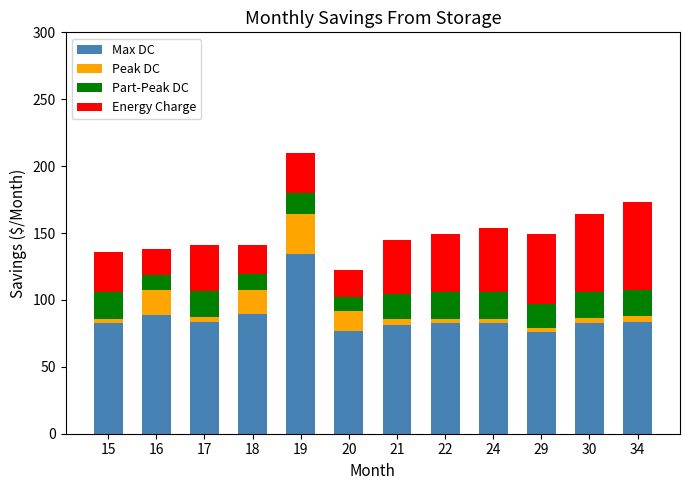

True or false: Max DC has a value of 77.0 at 20.

True